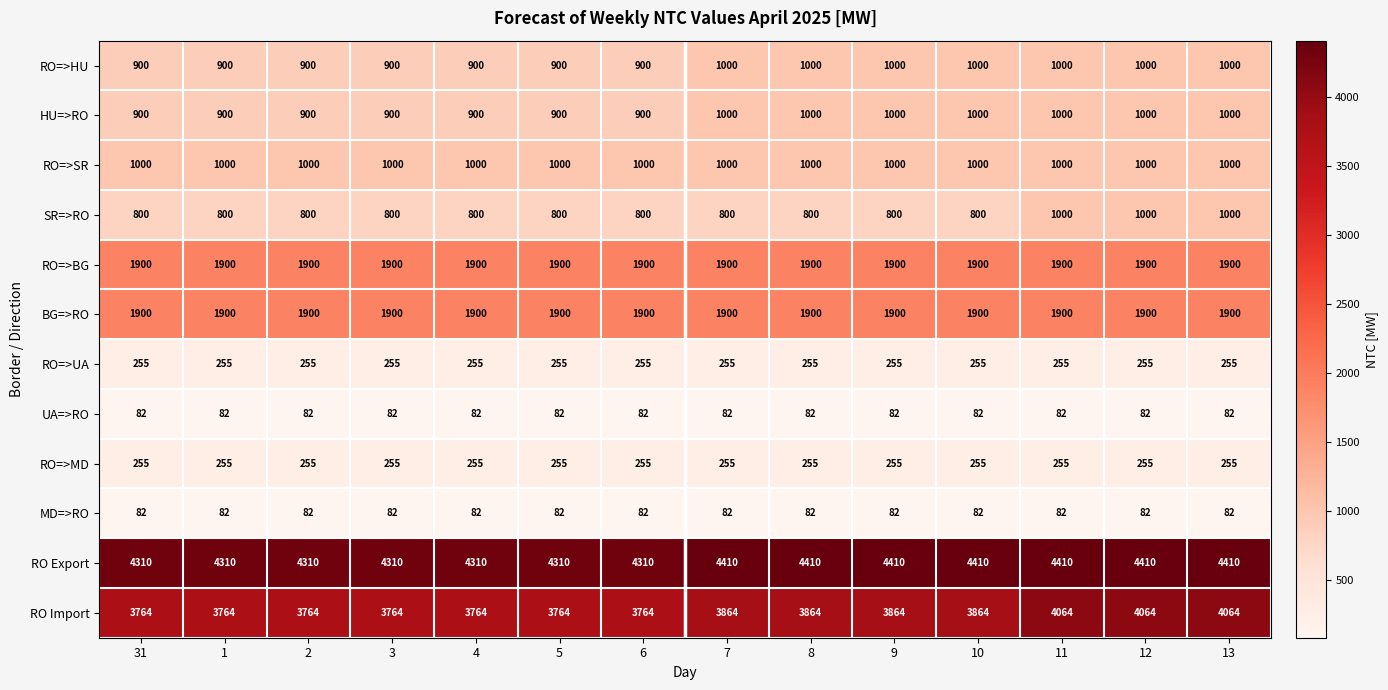

What is the total value across all series at 13?

16948